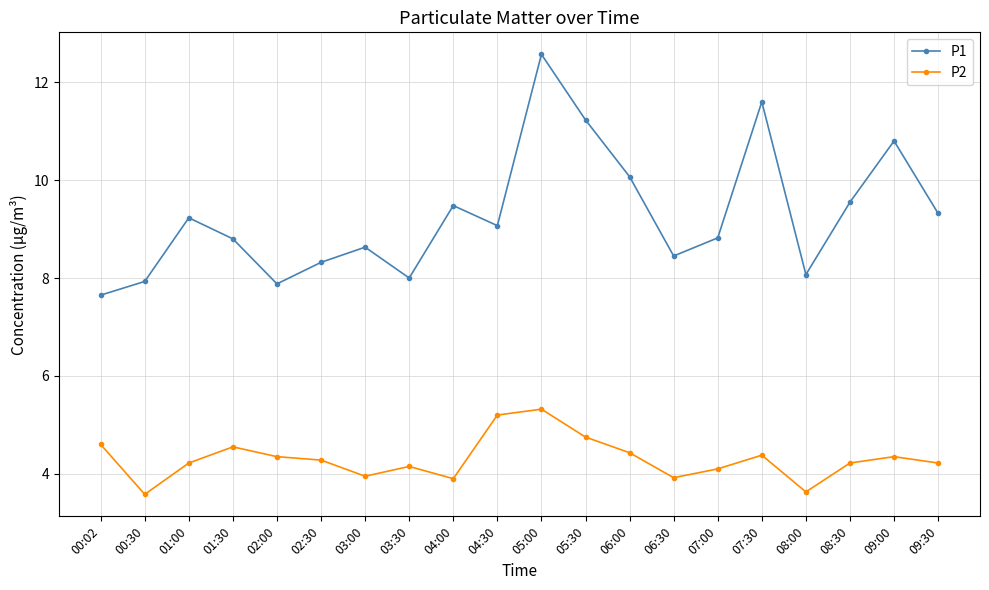

Count the number of data series in this chart.

2